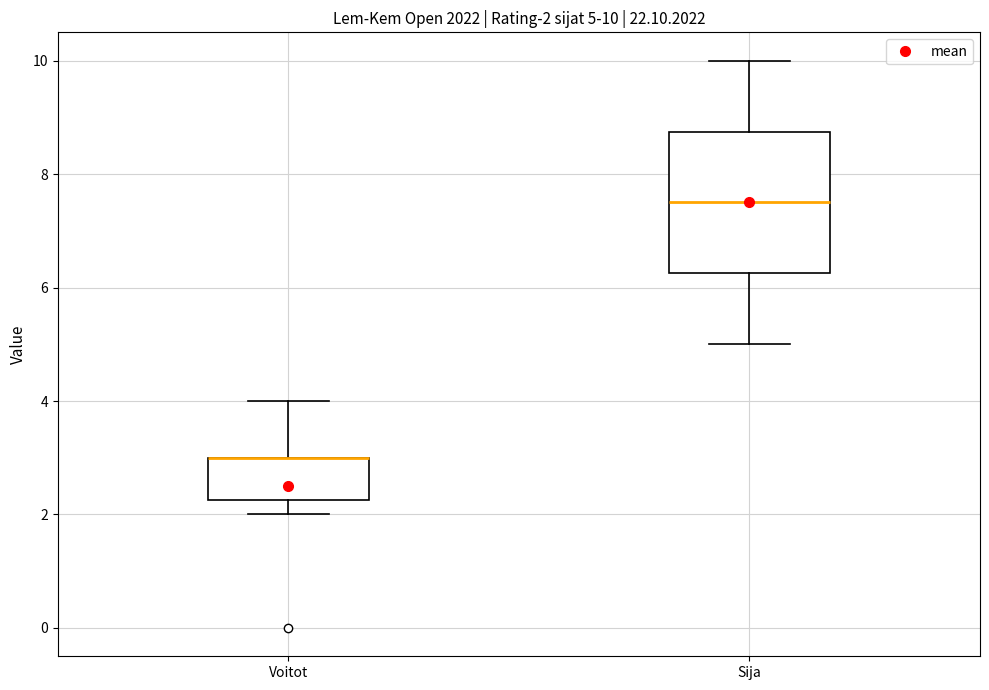

Comparing the boxes themselves (not the whiskers), which one is the tallest?

Sija